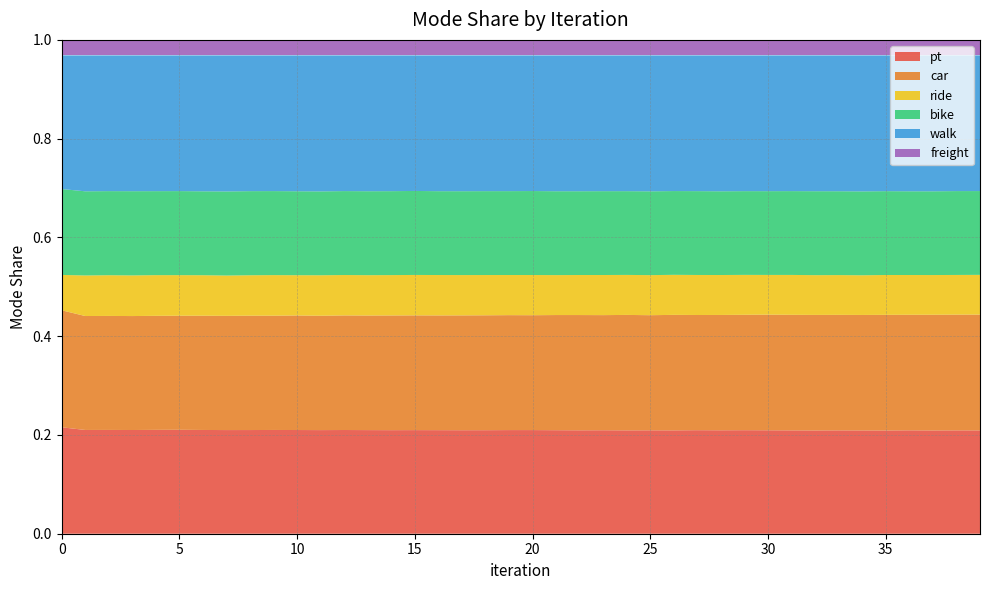

Reading right to left, transcribe all the data shown in this chart.

pt: 0.2	0.2	0.2	0.2	0.2	0.2	0.2	0.2	0.2	0.2	0.2	0.2	0.2	0.2	0.2	0.2	0.2	0.2	0.2	0.2	0.2	0.2	0.2	0.2	0.2	0.2	0.2	0.2	0.2	0.2	0.2	0.2	0.2	0.2	0.2	0.2	0.2	0.2	0.2	0.2
car: 0.2	0.2	0.2	0.2	0.2	0.2	0.2	0.2	0.2	0.2	0.2	0.2	0.2	0.2	0.2	0.2	0.2	0.2	0.2	0.2	0.2	0.2	0.2	0.2	0.2	0.2	0.2	0.2	0.2	0.2	0.2	0.2	0.2	0.2	0.2	0.2	0.2	0.2	0.2	0.2
ride: 0.1	0.1	0.1	0.1	0.1	0.1	0.1	0.1	0.1	0.1	0.1	0.1	0.1	0.1	0.1	0.1	0.1	0.1	0.1	0.1	0.1	0.1	0.1	0.1	0.1	0.1	0.1	0.1	0.1	0.1	0.1	0.1	0.1	0.1	0.1	0.1	0.1	0.1	0.1	0.1
bike: 0.2	0.2	0.2	0.2	0.2	0.2	0.2	0.2	0.2	0.2	0.2	0.2	0.2	0.2	0.2	0.2	0.2	0.2	0.2	0.2	0.2	0.2	0.2	0.2	0.2	0.2	0.2	0.2	0.2	0.2	0.2	0.2	0.2	0.2	0.2	0.2	0.2	0.2	0.2	0.2
walk: 0.3	0.3	0.3	0.3	0.3	0.3	0.3	0.3	0.3	0.3	0.3	0.3	0.3	0.3	0.3	0.3	0.3	0.3	0.3	0.3	0.3	0.3	0.3	0.3	0.3	0.3	0.3	0.3	0.3	0.3	0.3	0.3	0.3	0.3	0.3	0.3	0.3	0.3	0.3	0.3
freight: 0.0	0.0	0.0	0.0	0.0	0.0	0.0	0.0	0.0	0.0	0.0	0.0	0.0	0.0	0.0	0.0	0.0	0.0	0.0	0.0	0.0	0.0	0.0	0.0	0.0	0.0	0.0	0.0	0.0	0.0	0.0	0.0	0.0	0.0	0.0	0.0	0.0	0.0	0.0	0.0